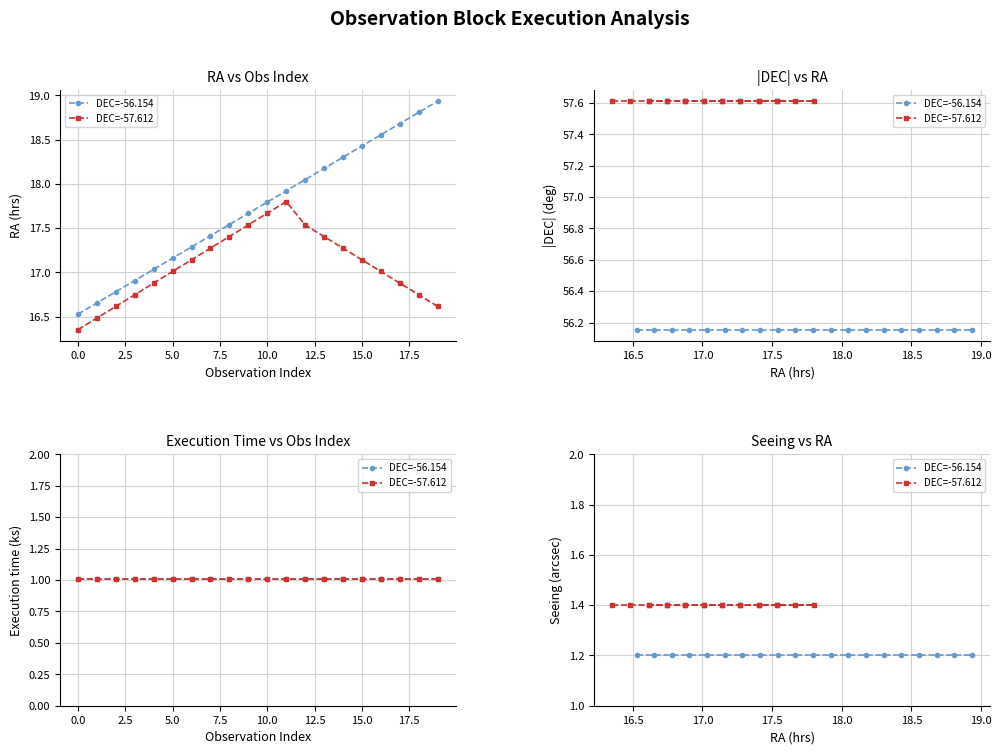

How many distinct data groups are displayed?

2